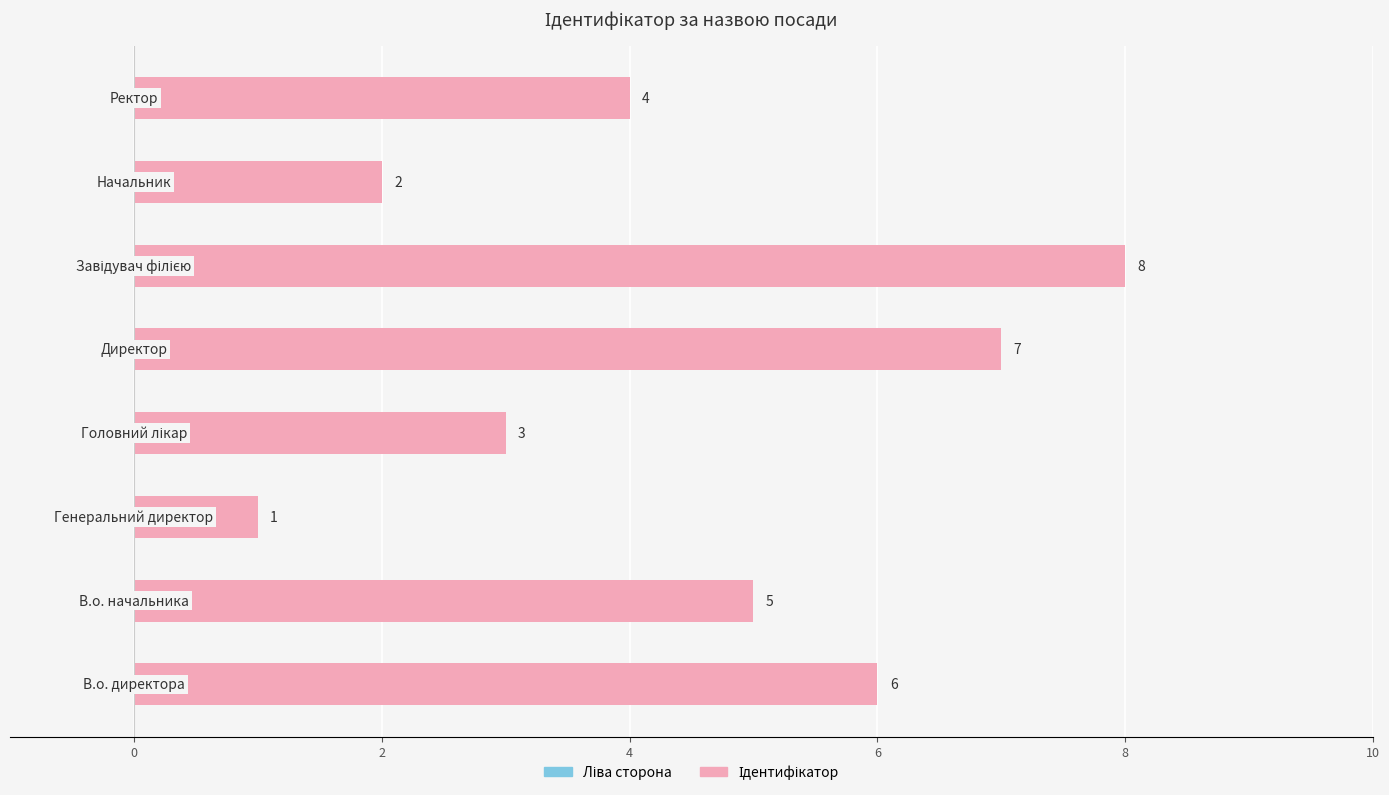

Does the chart contain stacked bars?

No